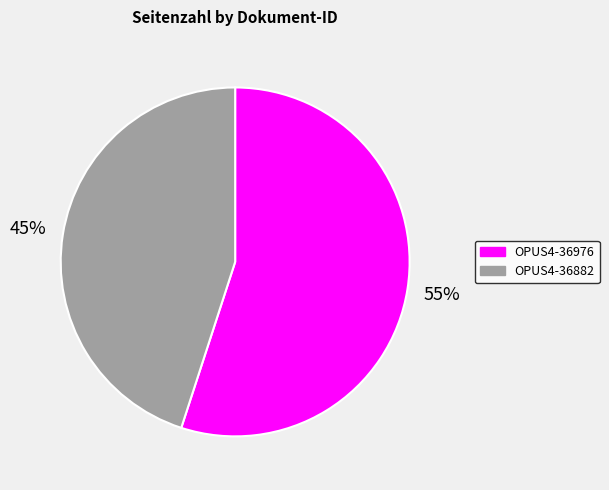

Rank the categories by value from highest to lowest.

OPUS4-36976, OPUS4-36882